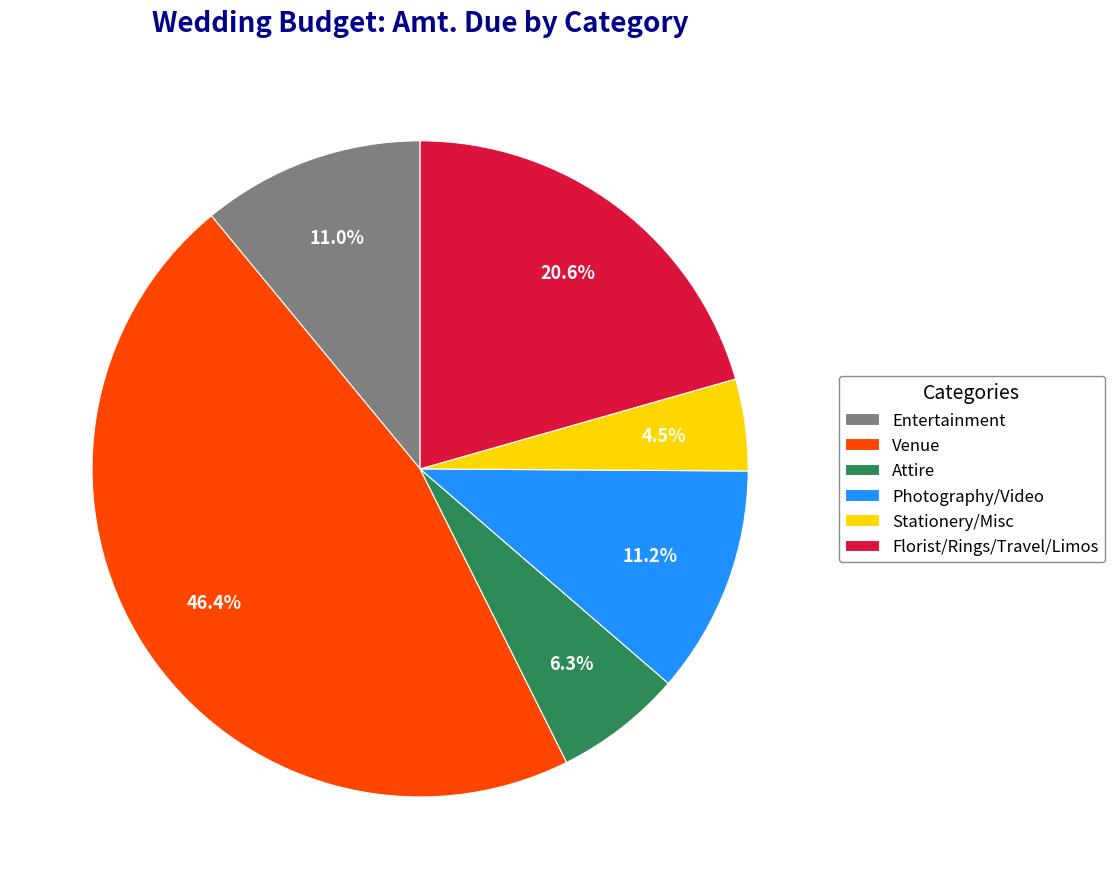

Is there a majority slice in this chart?

No